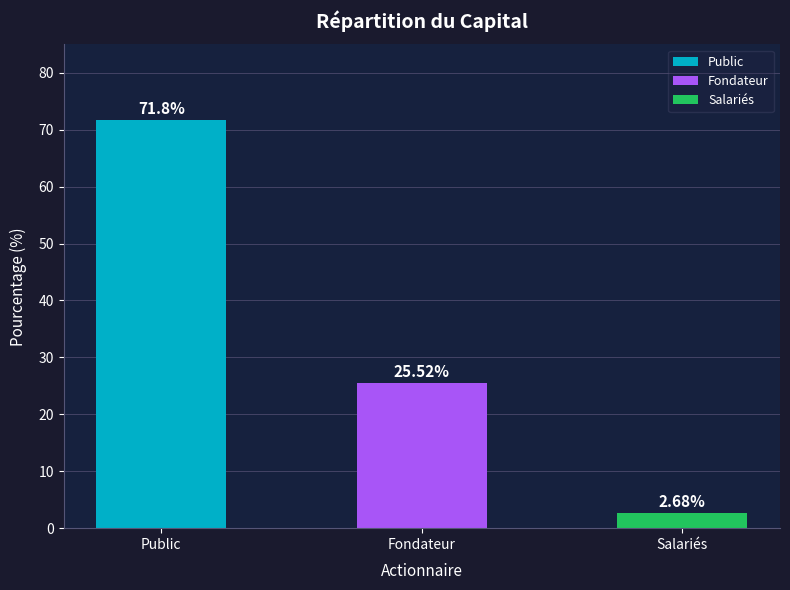

Reading left to right, extract all data points from this chart.

Public=71.8	Fondateur=25.5	Salariés=2.7